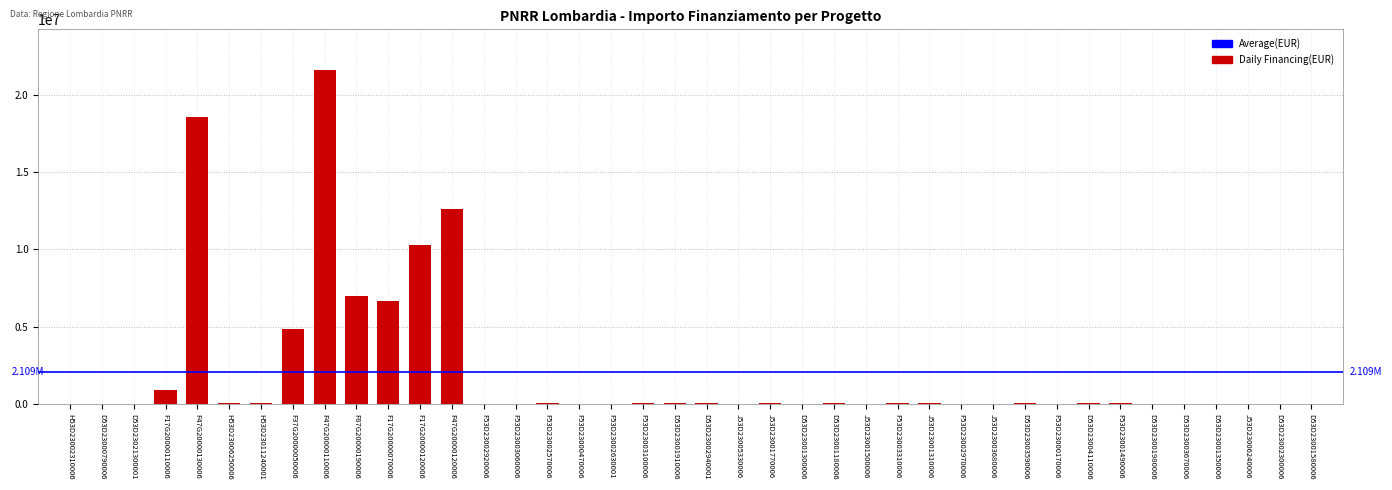

What is the sum of all values?

84348556.1